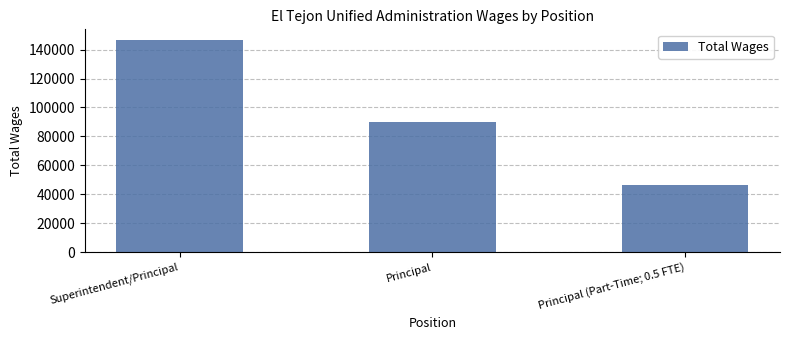

Rank the categories by value from lowest to highest.

Principal (Part-Time; 0.5 FTE), Principal, Superintendent/Principal